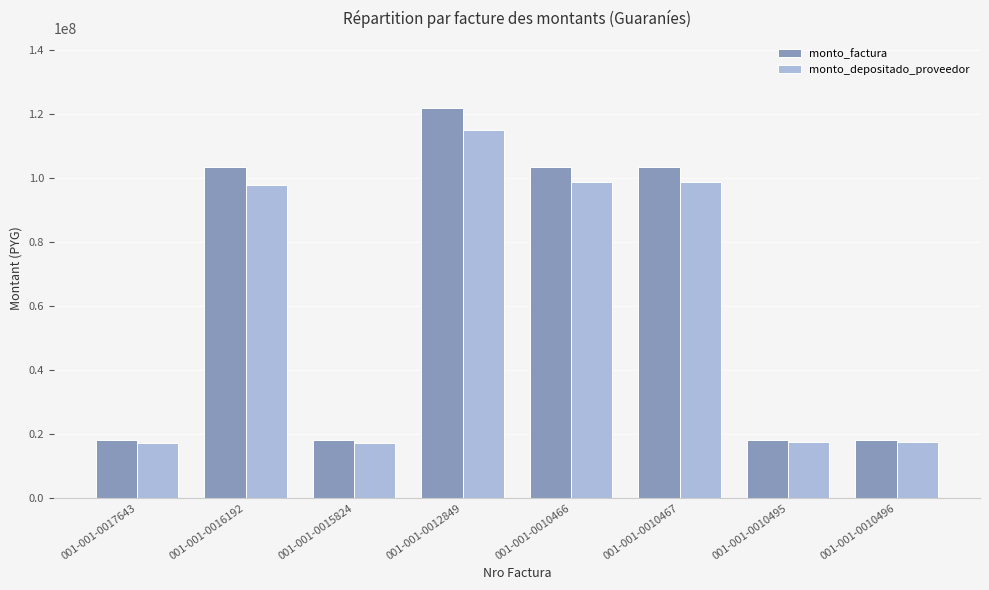

What is the total value across all series at 001-001-0010466?

202487000